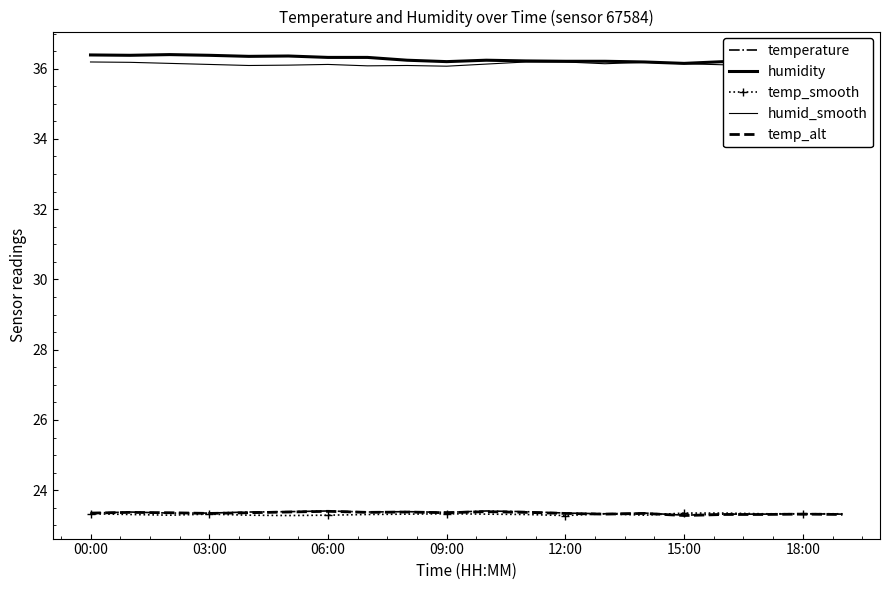

Which series has the largest range (max minus min)?

humidity